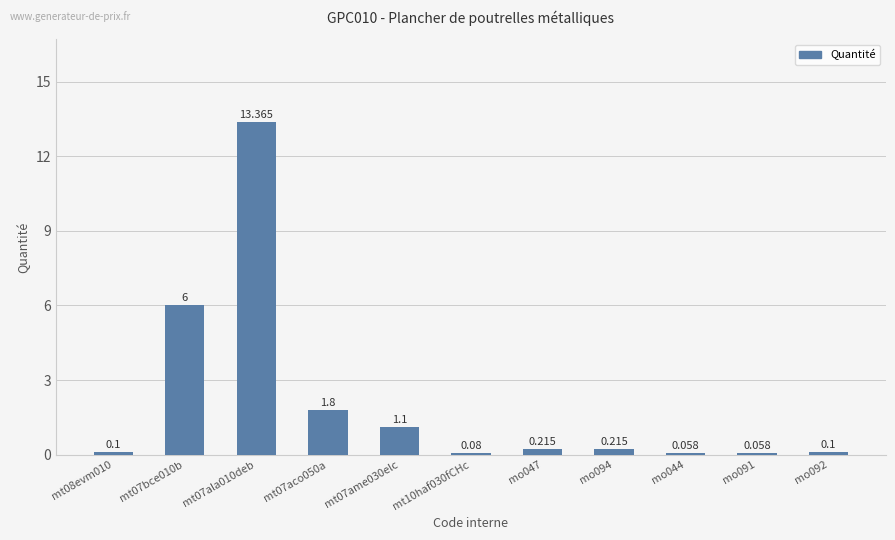

Between mt10haf030fCHc and mo092, which is larger?

mo092